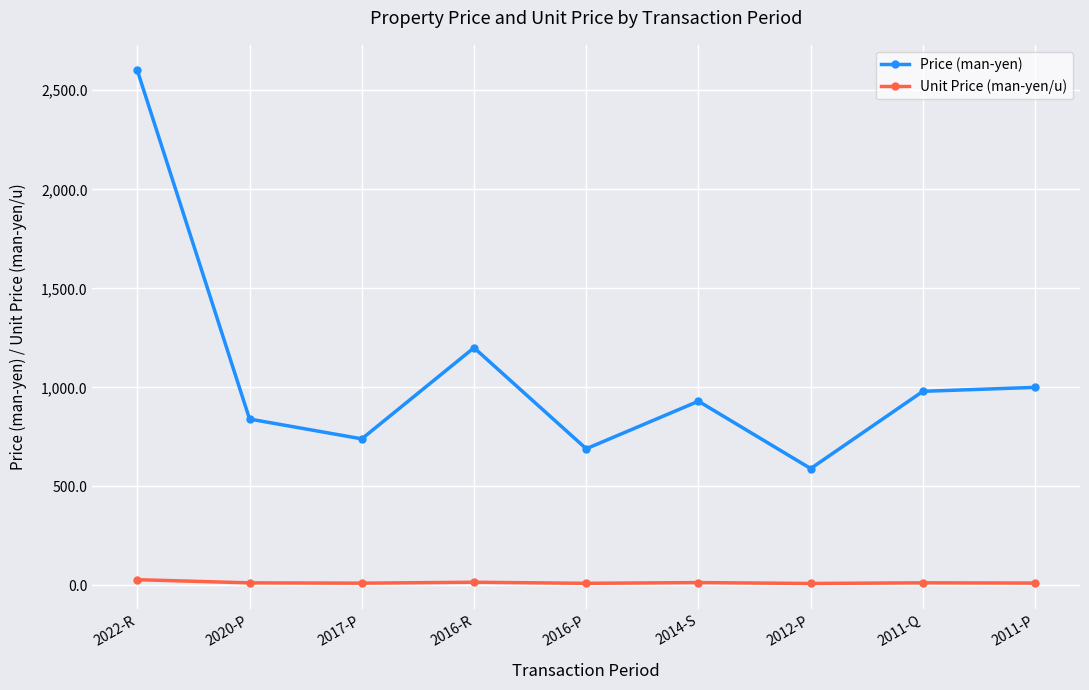

Which series has the largest total across all categories?

Price (man-yen)